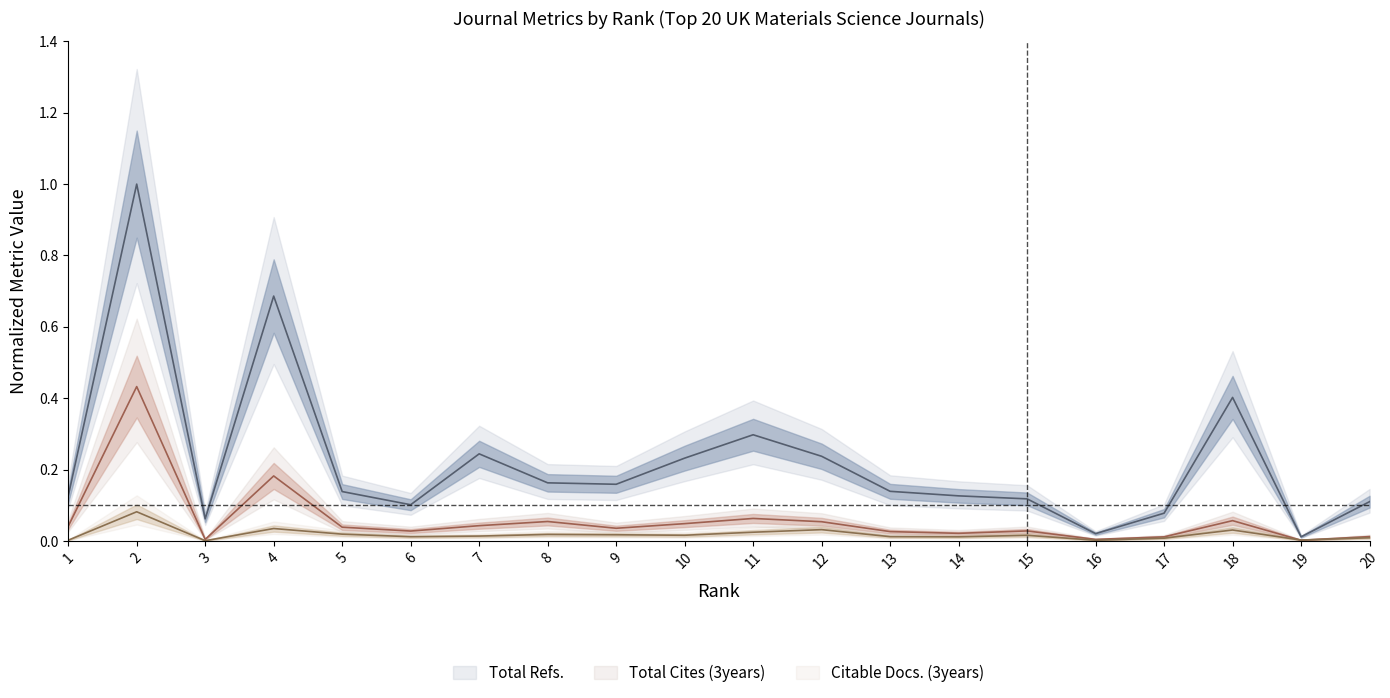

How many times do Total Cites (3years) and Citable Docs. (3years) cross each other?

2